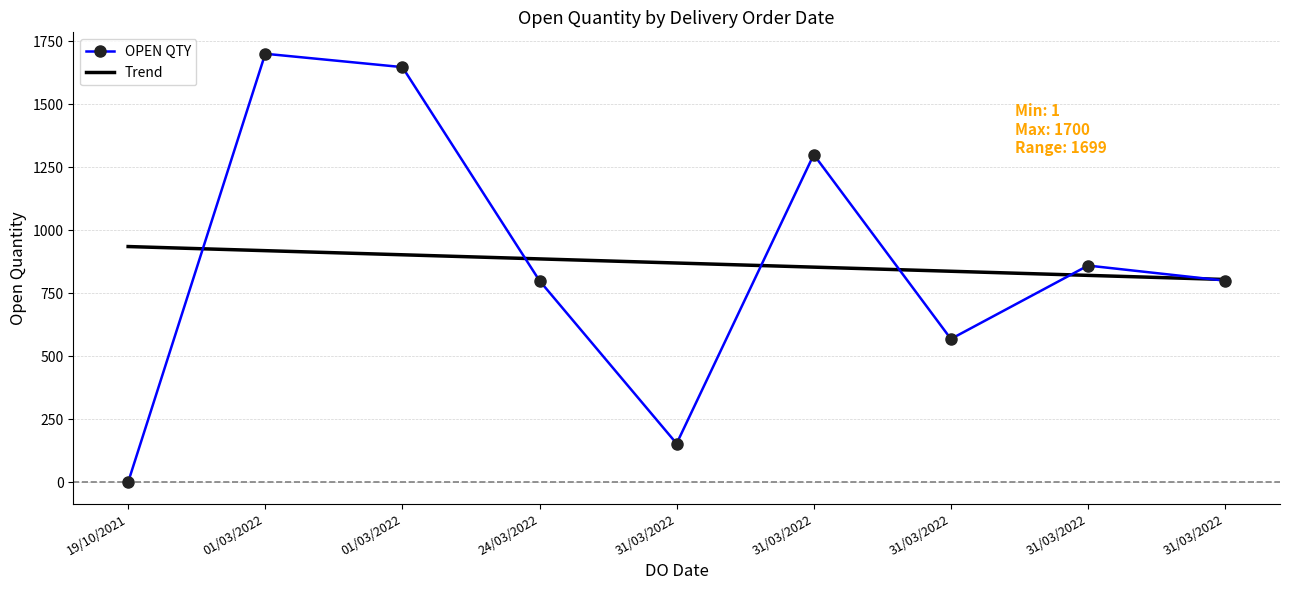

Between which two adjacent categories do Trend and OPEN QTY first intersect?

19/10/2021 and 01/03/2022